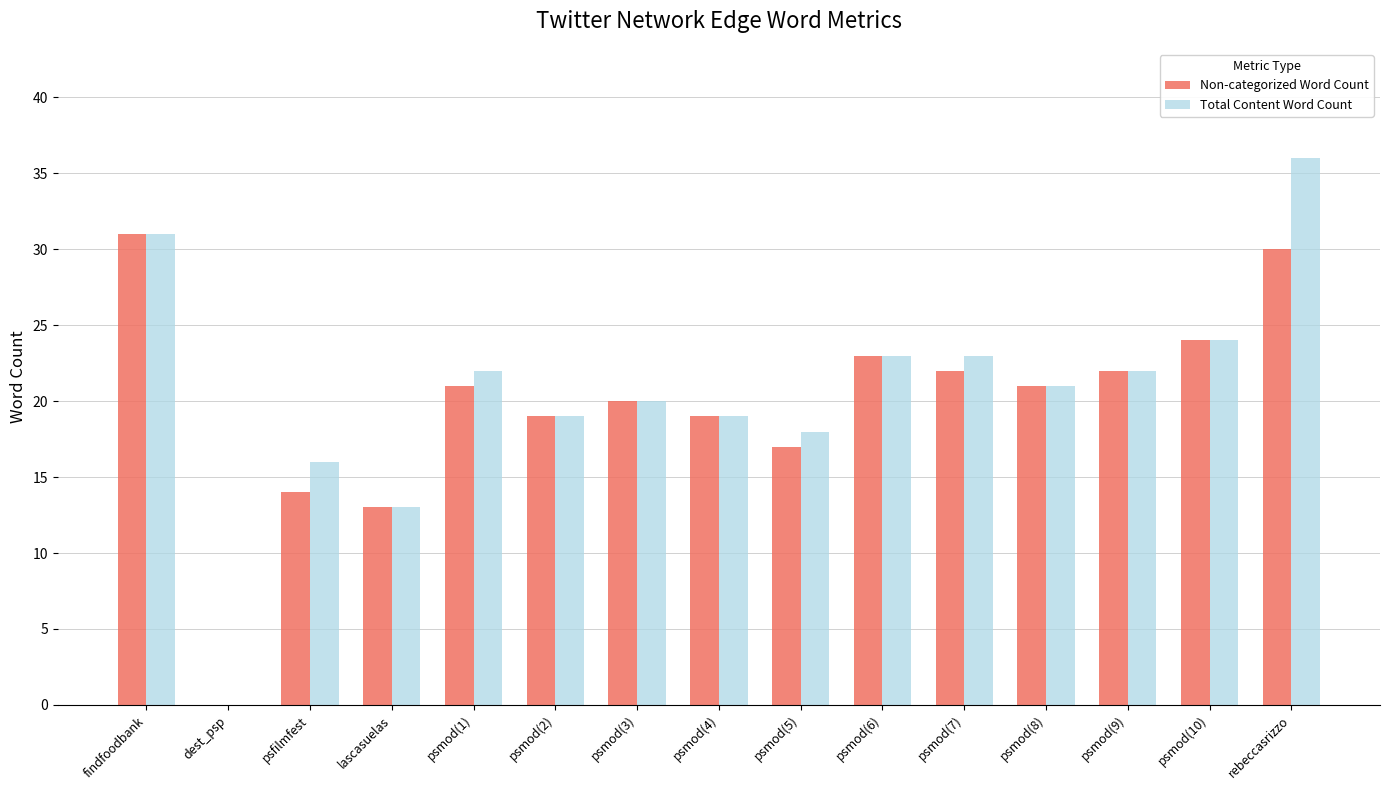

What are all the series names shown in the legend?

Non-categorized Word Count, Total Content Word Count